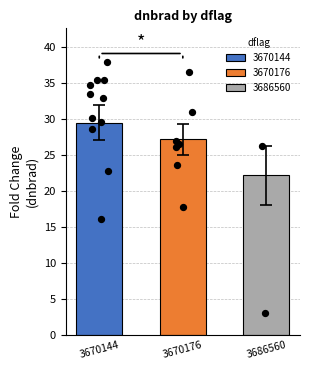

What is the ratio of the value at 3670176 to the value at 3670144?

0.9